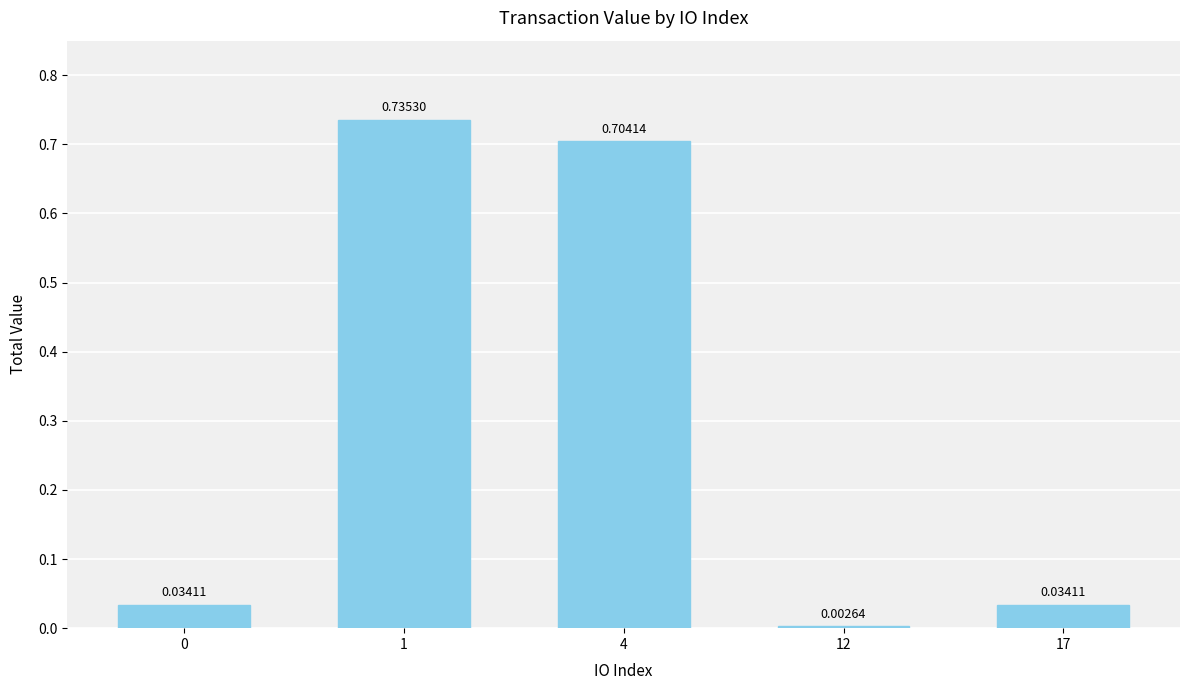

What is the change in value from 4 to 17?

-0.7